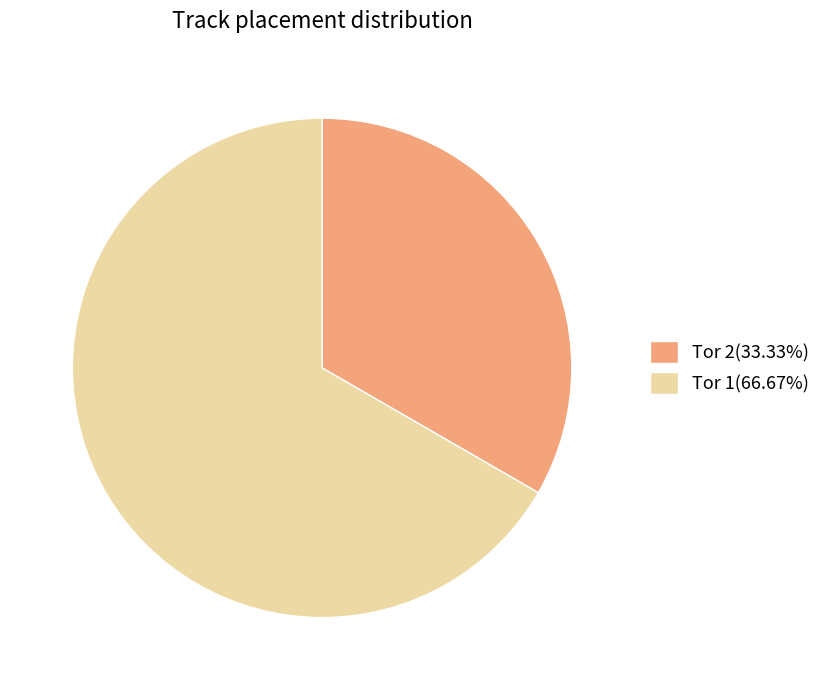

Combined, do Tor 2(33.33%) and Tor 1(66.67%) account for over 50%?

Yes